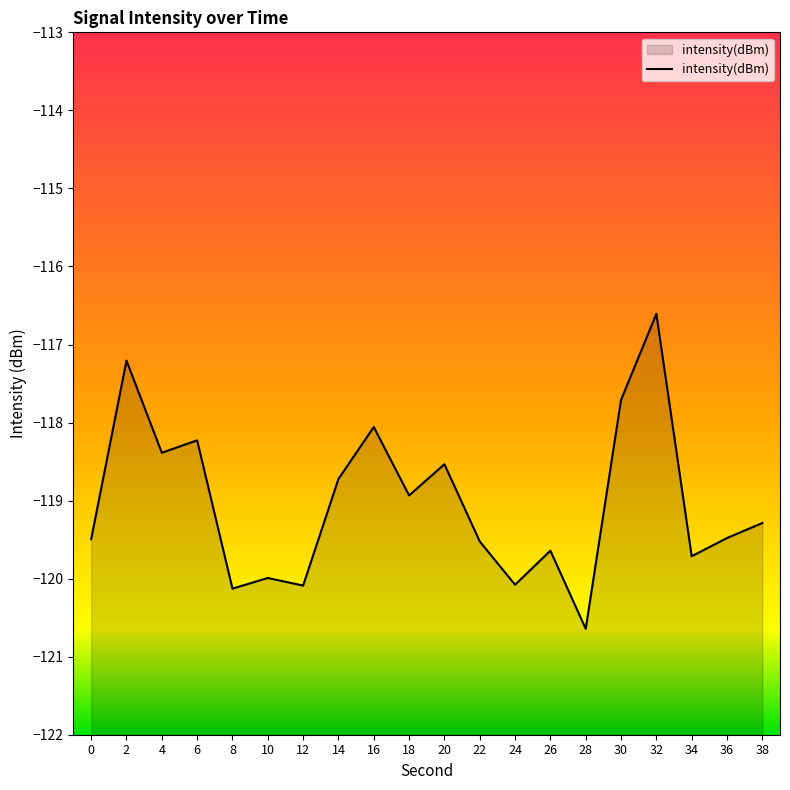

What is the difference between the values at 2 and 20?

1.3